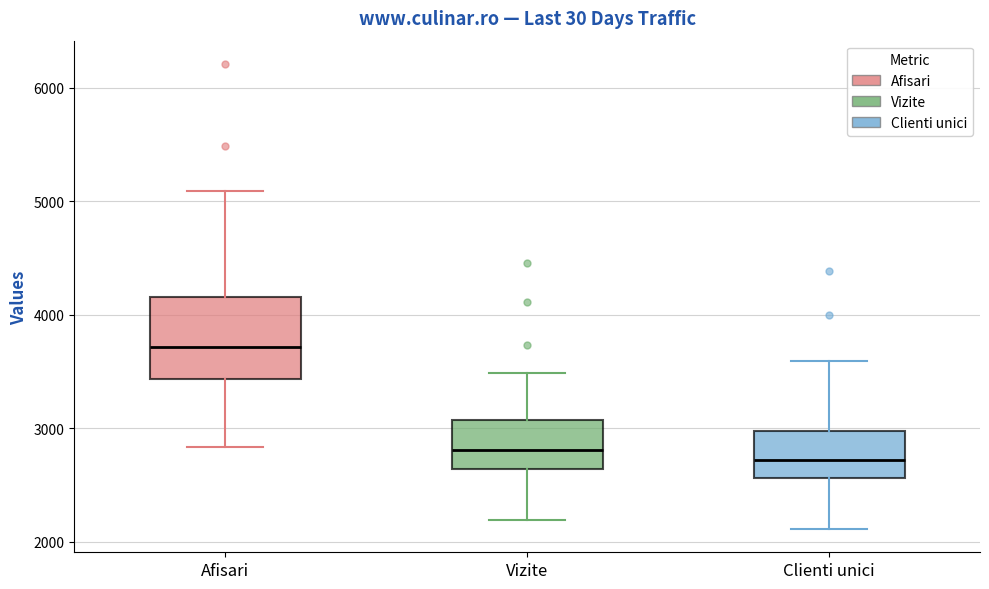

Which box's median line is the highest?

Afisari